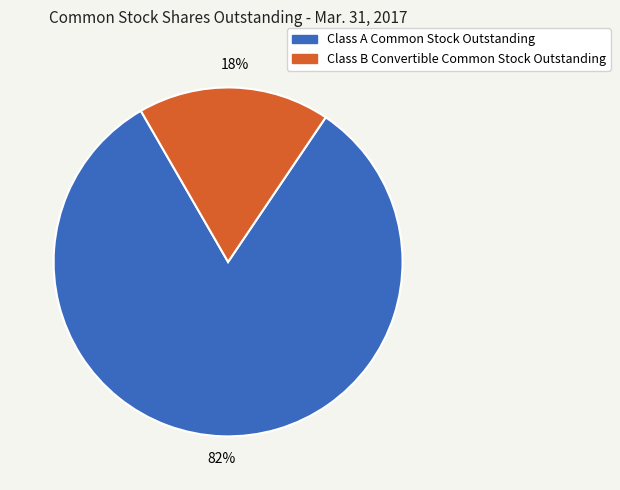

To the nearest percent, what portion does Class B Convertible Common Stock Outstanding represent?

18%